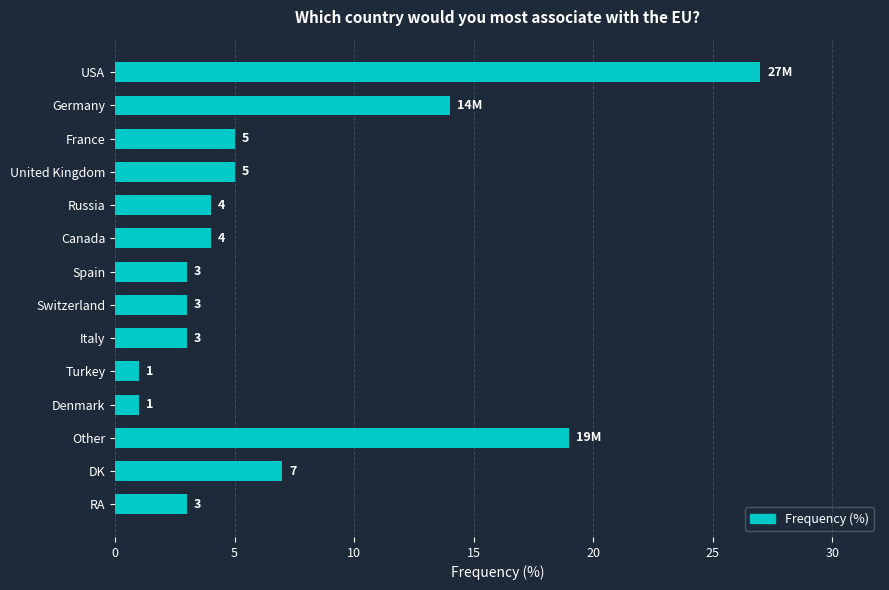

What is the change in value from Other to Canada?

-15